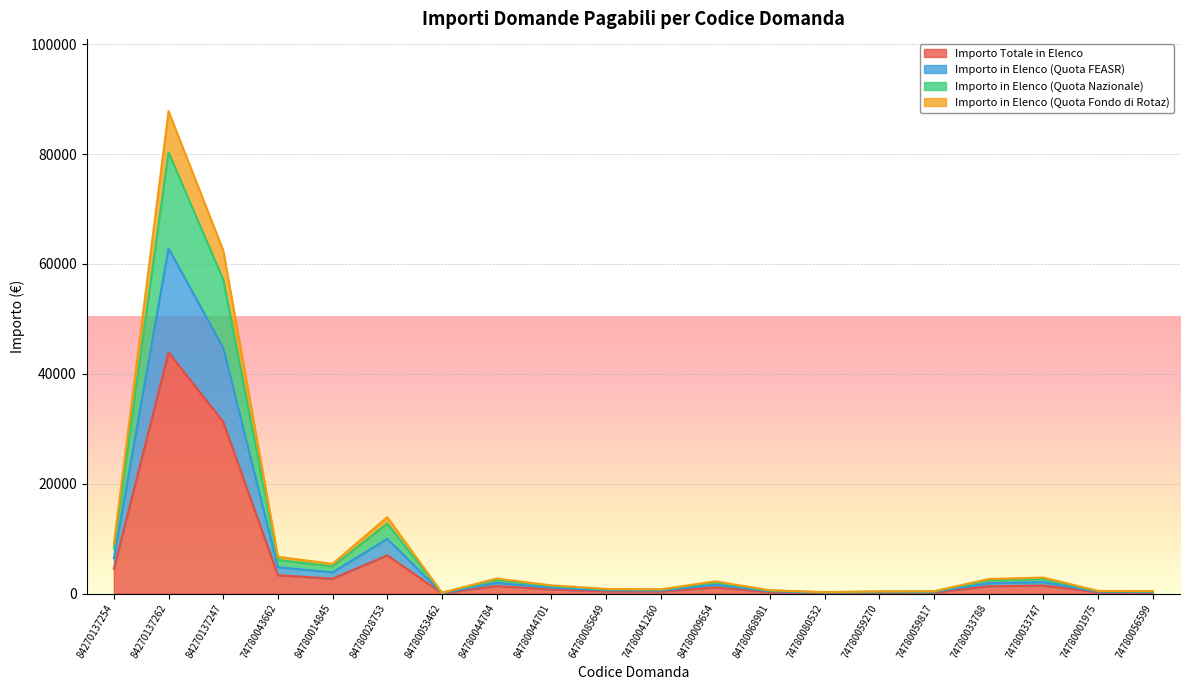

What is the difference between the second highest and second lowest values in the Importo in Elenco (Quota Fondo di Rotaz) series?

62222.0